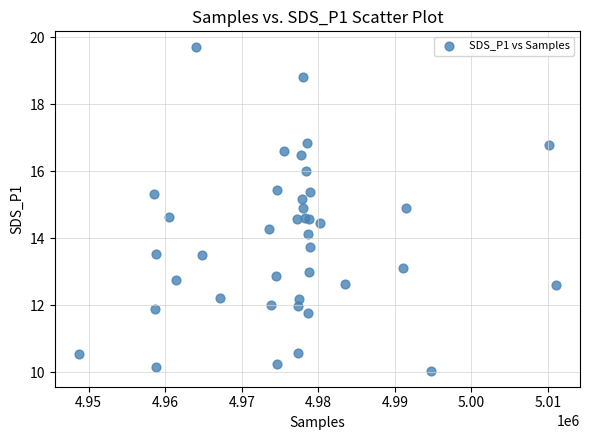

What Y value in the scatter plot is closest to 14?

14.1